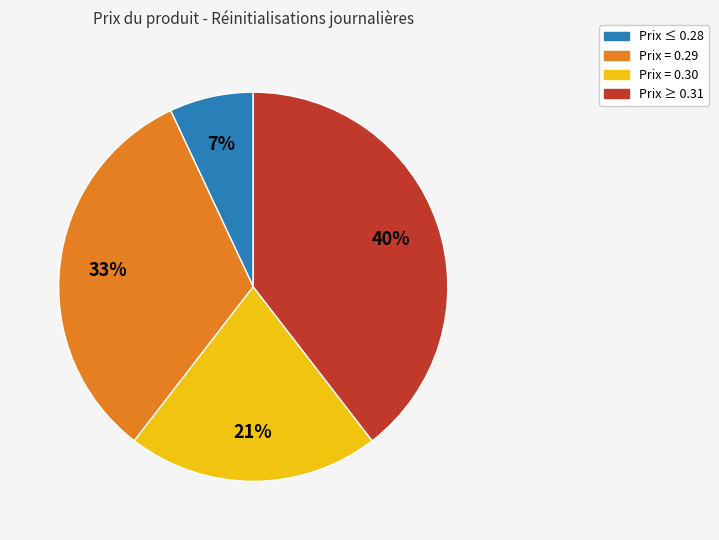

Count the number of slices in the pie.

4